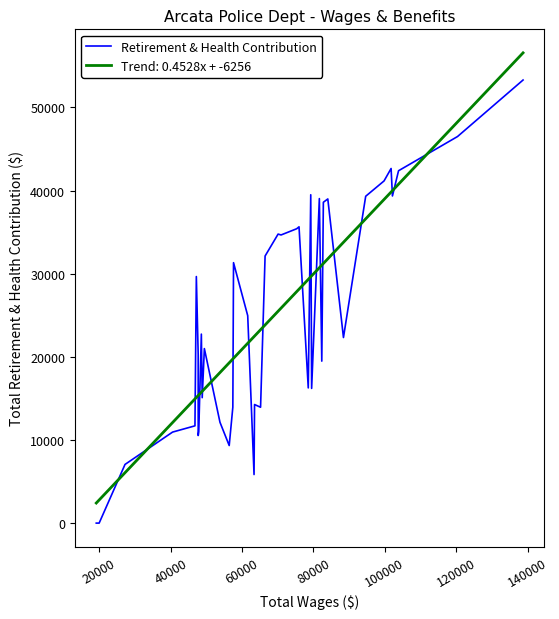

Rank the series by their maximum value, from highest to lowest.

Trend: 0.4528x + -6256, Retirement & Health Contribution